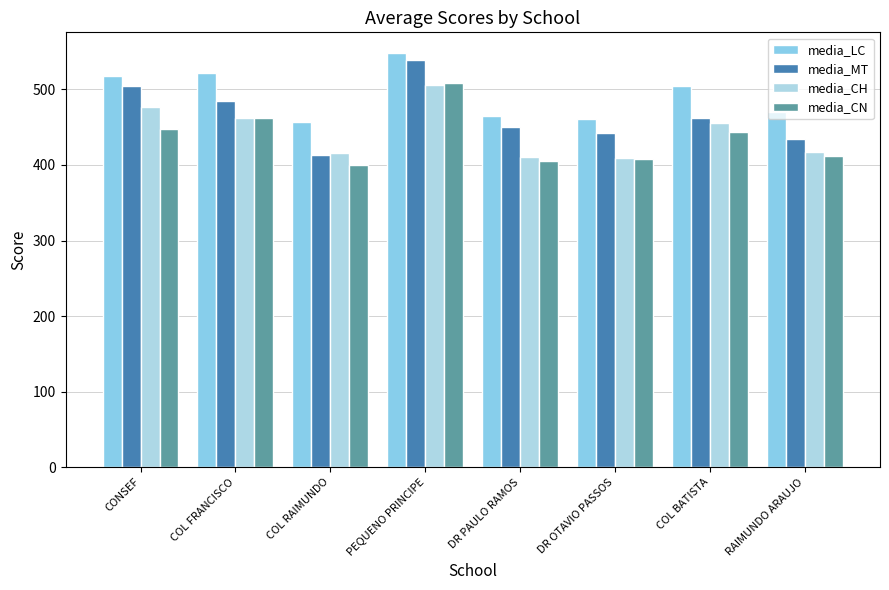

What is the difference between the media_MT values at PEQUENO PRINCIPE and RAIMUNDO ARAUJO?

105.3